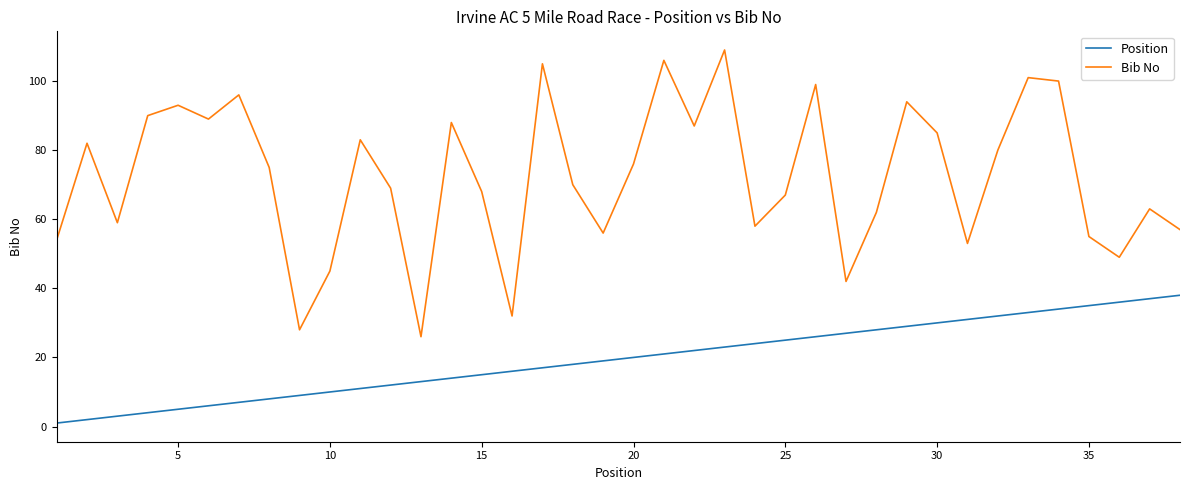

Which series has the largest total across all categories?

Bib No